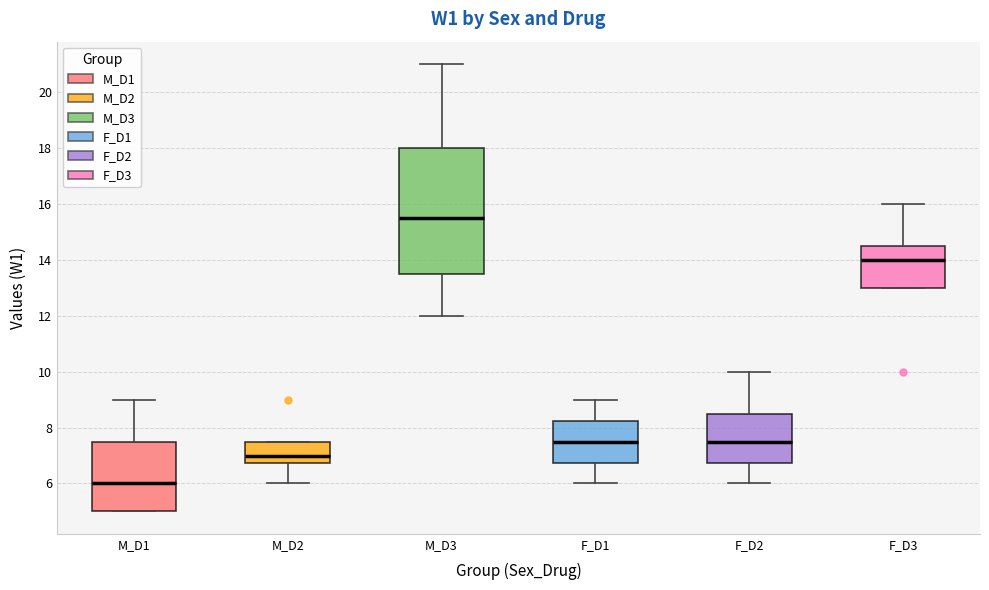

Reading left to right, read every box against the y-axis: the position of its median line, the range the box covers, and the ends of its whiskers. The values are not printed on the chart, so give them approximately, as read against the axis.

M_D1: median 6.0, box 5.0 to 7.6, whiskers 5.0 to 9.0
M_D2: median 7.0, box 6.8 to 7.6, whiskers 6.0 to 7.6
M_D3: median 15.6, box 13.6 to 18.0, whiskers 12.0 to 21.0
F_D1: median 7.6, box 6.8 to 8.2, whiskers 6.0 to 9.0
F_D2: median 7.6, box 6.8 to 8.6, whiskers 6.0 to 10.0
F_D3: median 14.0, box 13.0 to 14.6, whiskers 13.0 to 16.0